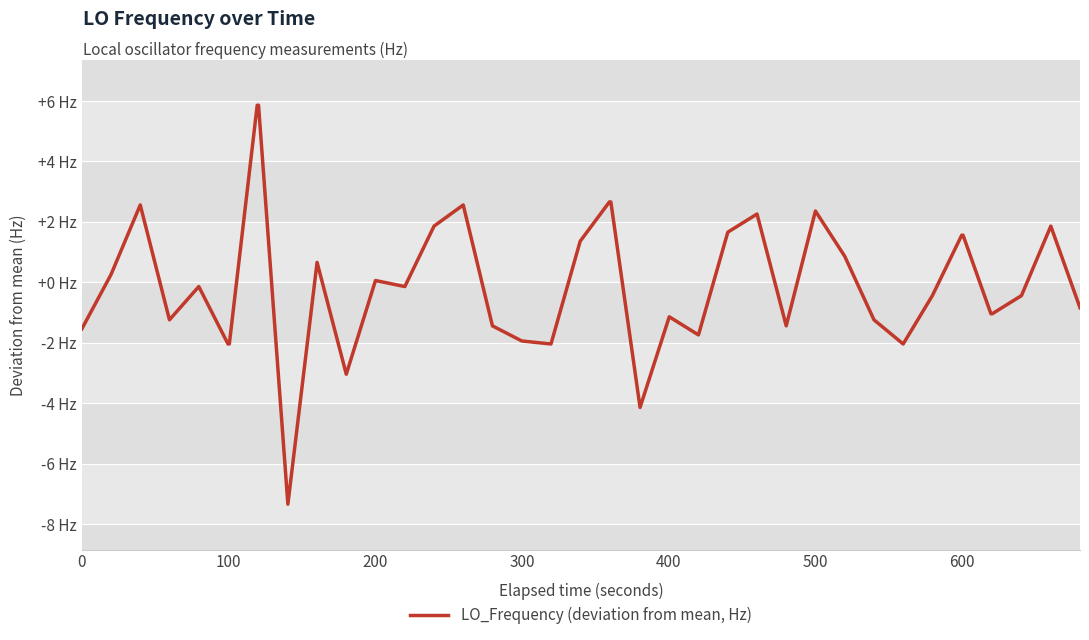

What is the minimum value shown in the chart?

-7.3